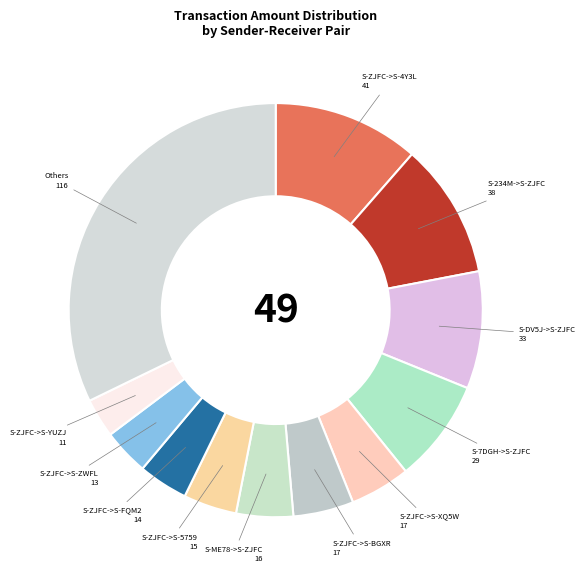

How many slices are in this pie chart?

12